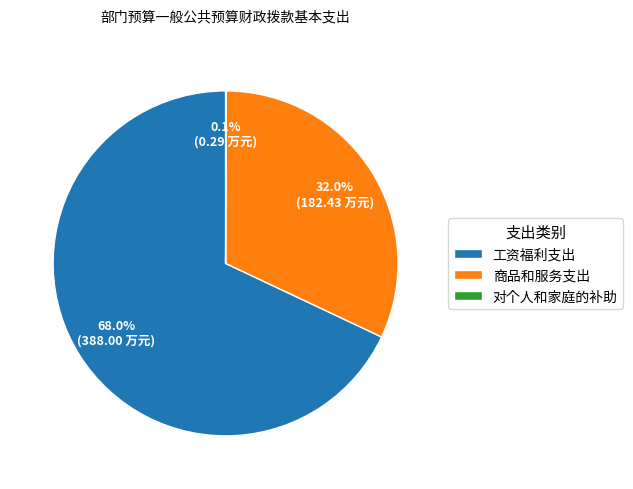

To the nearest percent, what percentage of the pie is 工资福利支出?

68%